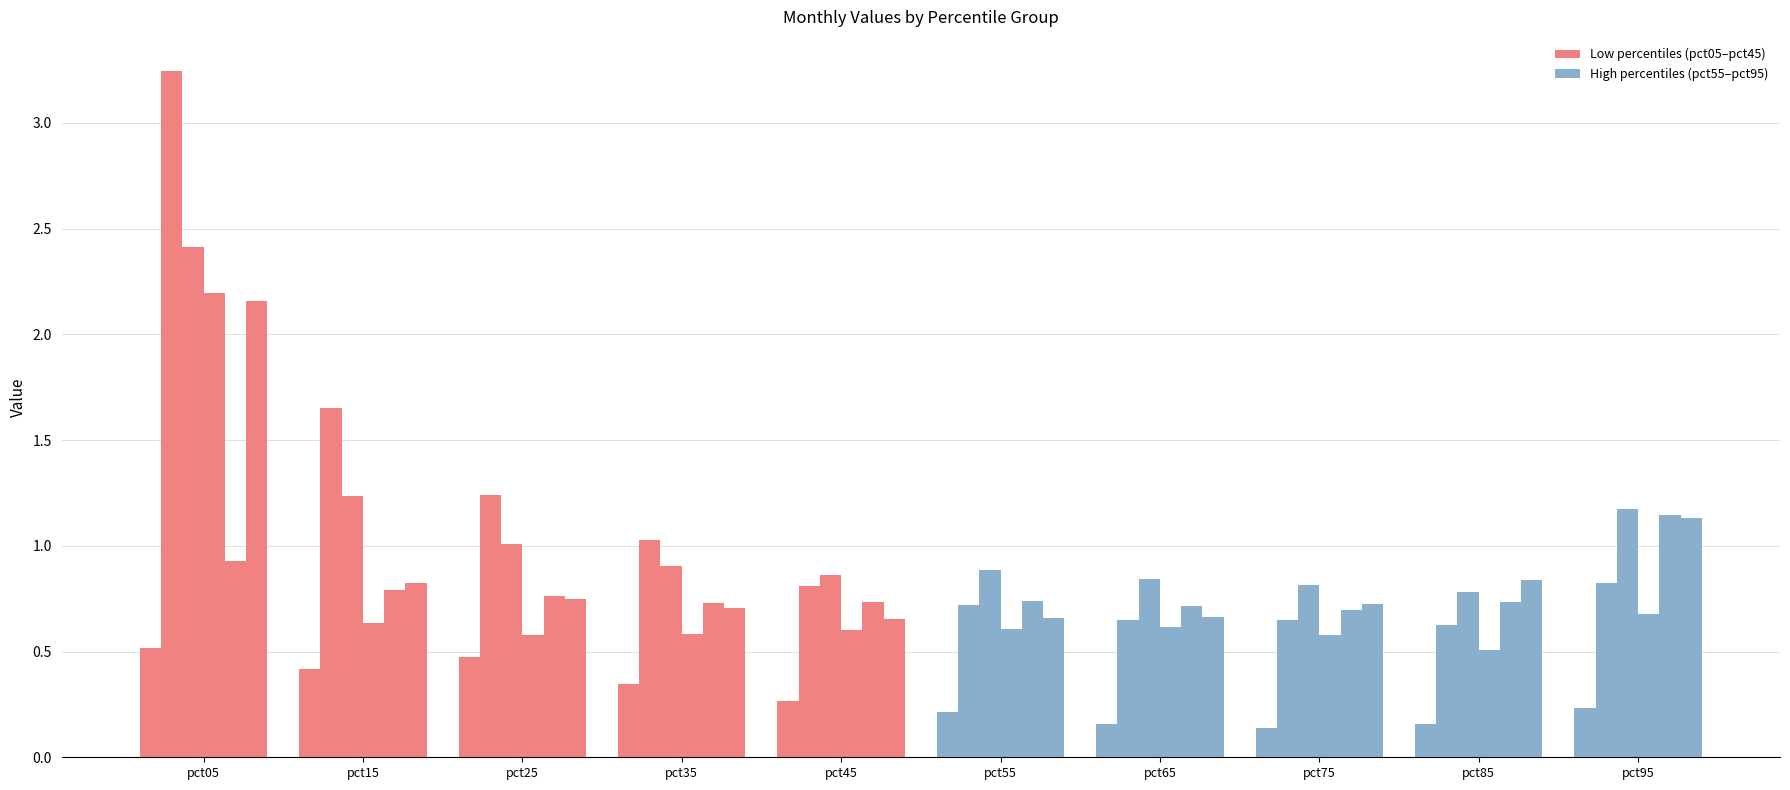

Which label corresponds to the largest value in the chart?

pct05